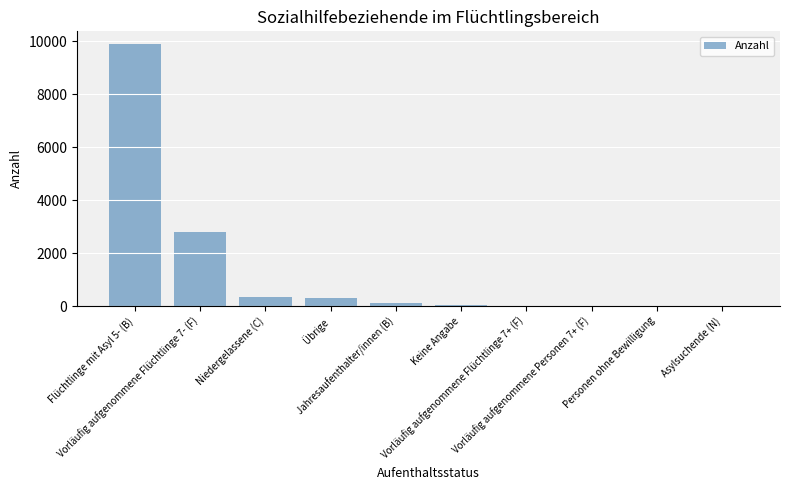

Is it true that the value at Flüchtlinge mit Asyl 5- (B) is 13743?

False